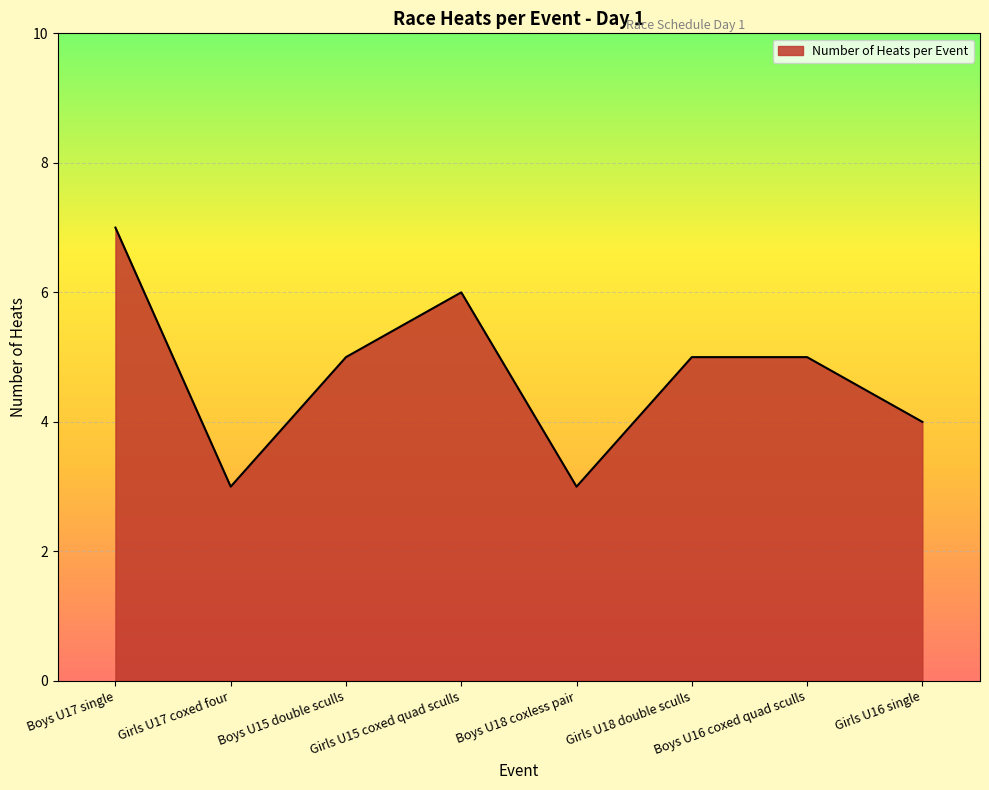

Where is the first local minimum?

Girls U17 coxed four